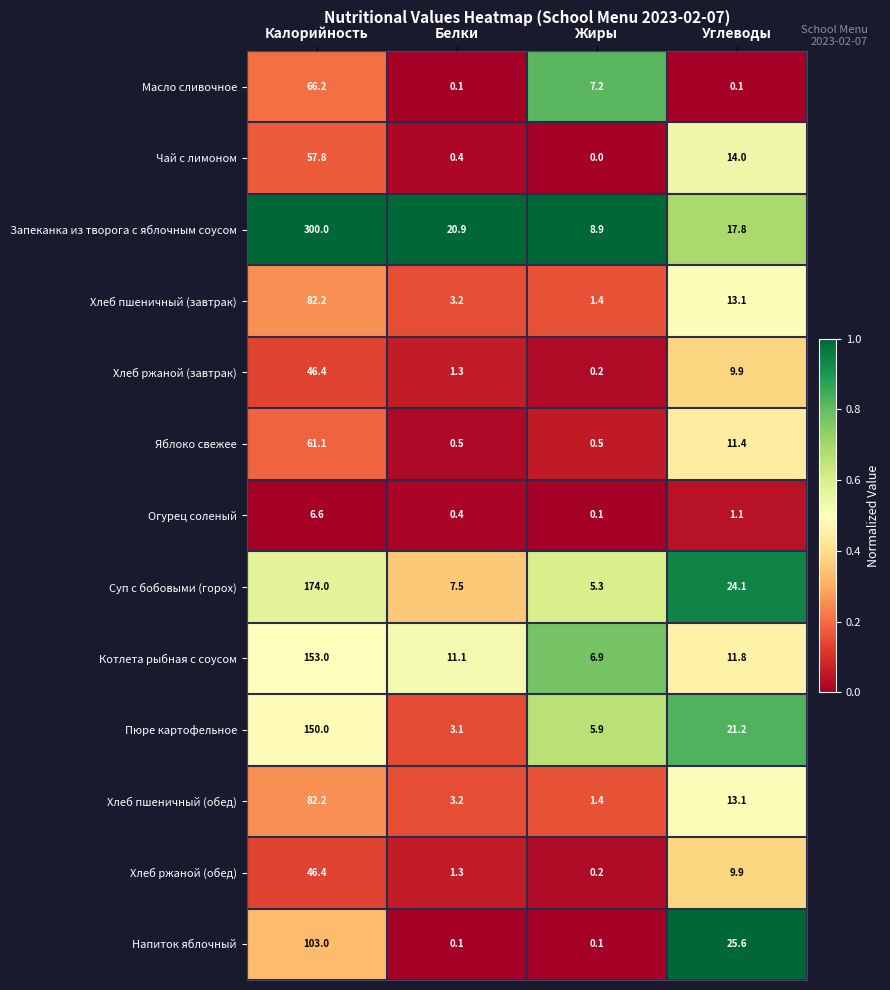

True or false: Котлета рыбная с соусом has a value of 153.0 at Калорийность.

True